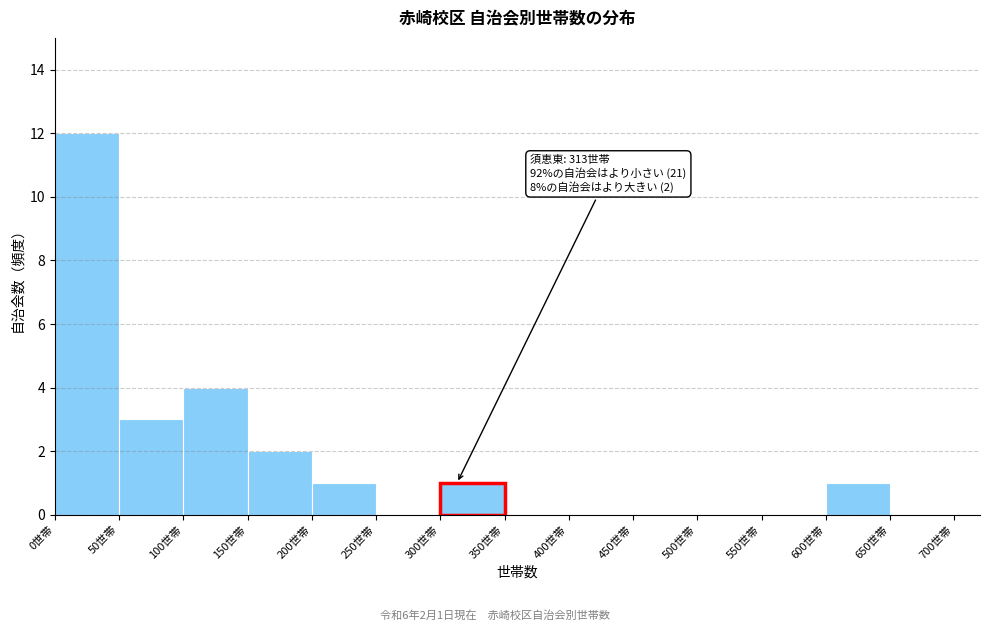

Which range on the x-axis has the tallest bar?

0 to 50